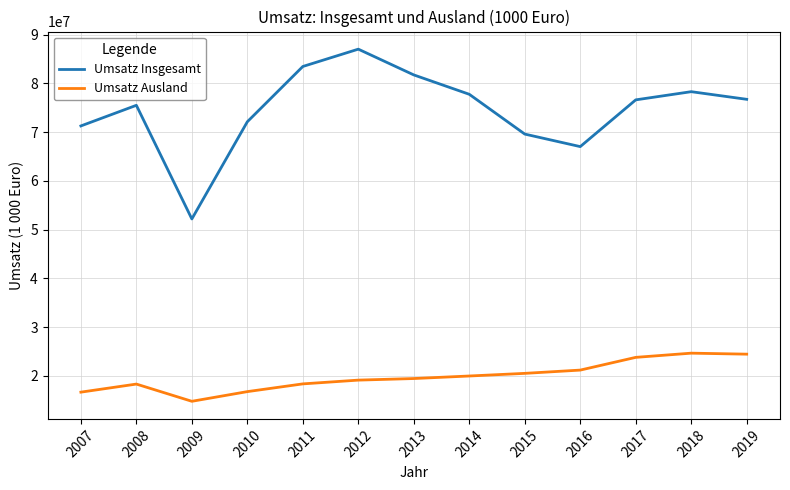

What is the difference between the Umsatz Ausland values at 2017 and 2011?

5437909.1